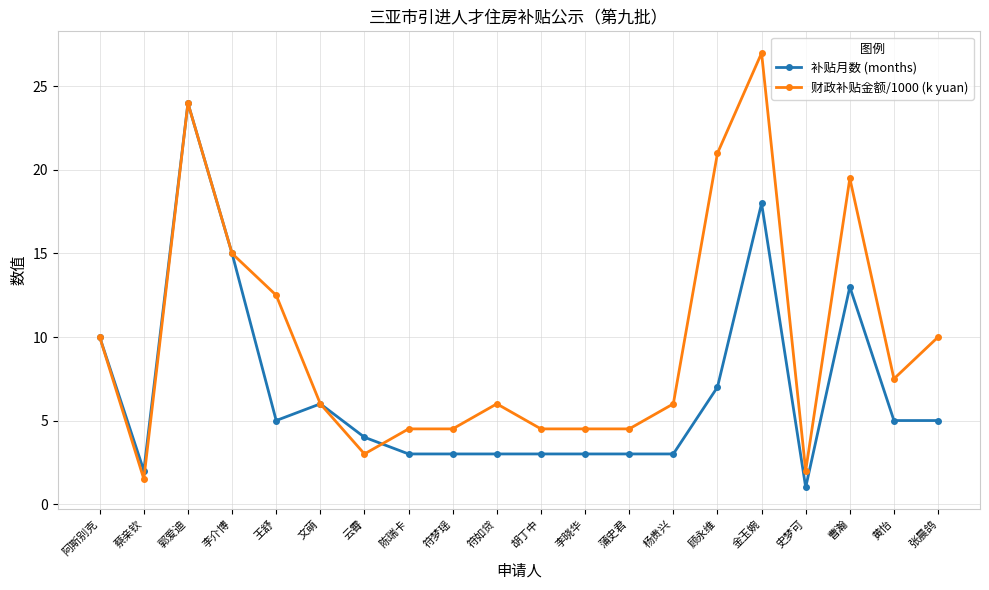

Is this an area chart (filled region under the line)?

No